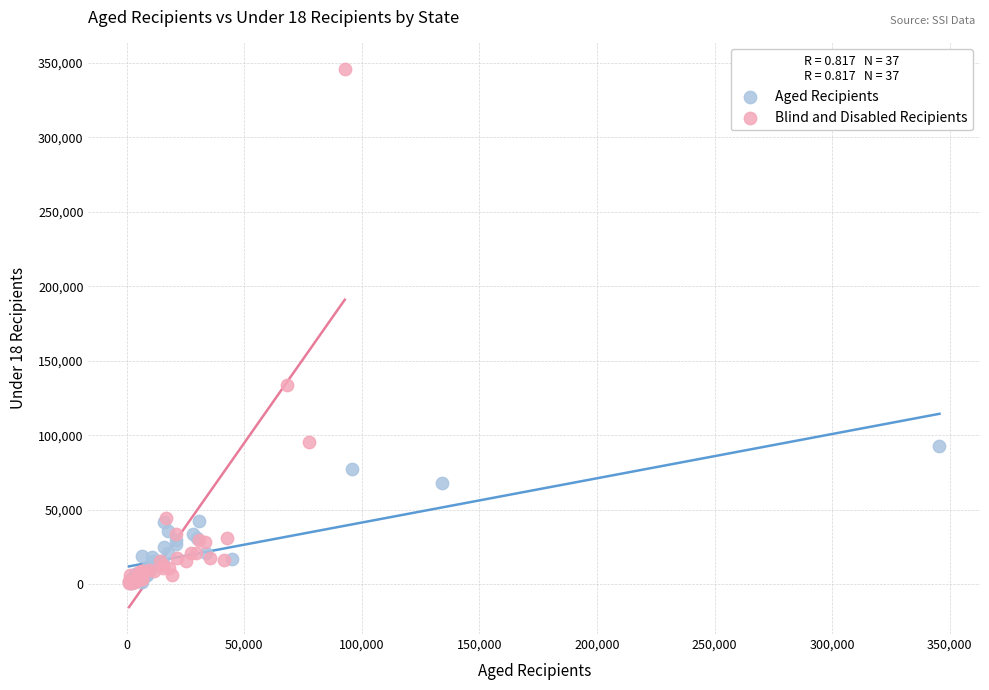

What are all the series names shown in the legend?

Aged Recipients, Blind and Disabled Recipients